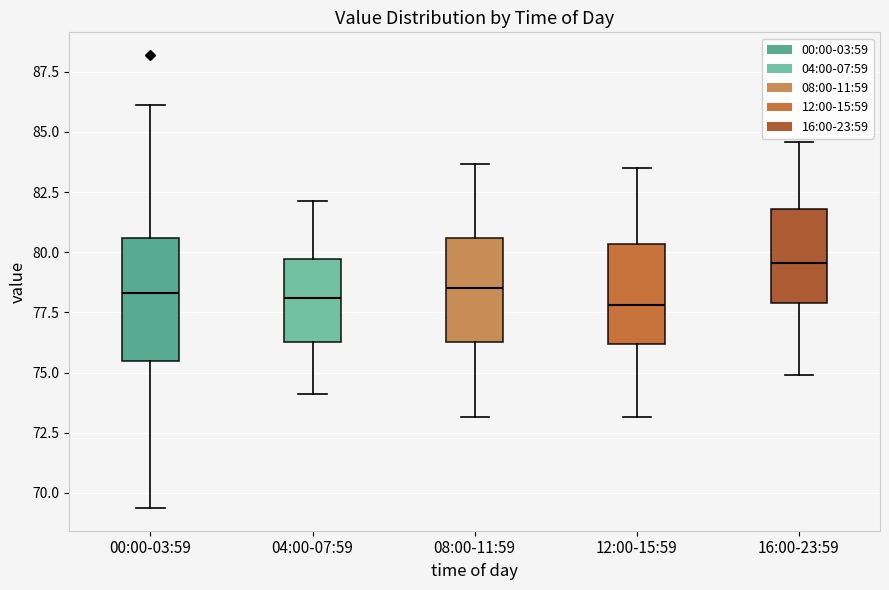

Comparing the boxes themselves (not the whiskers), which one is the tallest?

00:00-03:59